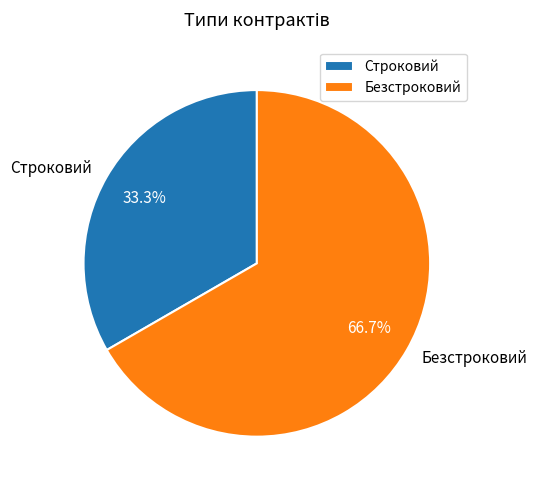

Count the number of slices in the pie.

2